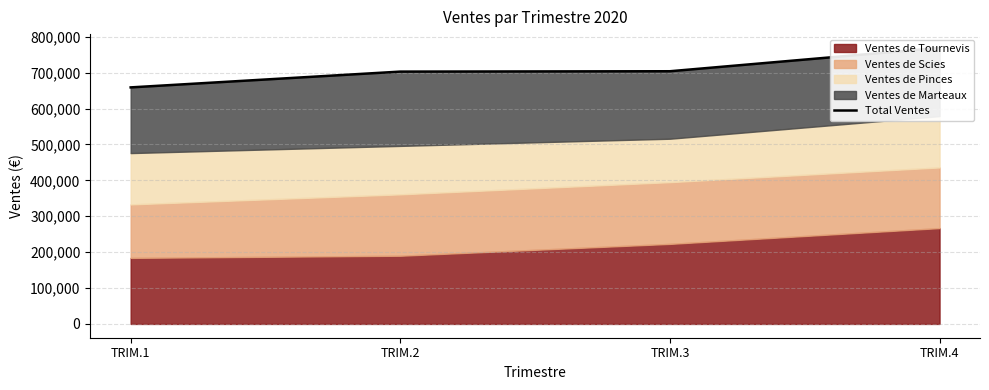

Rank the categories by value from lowest to highest.

TRIM.1, TRIM.2, TRIM.3, TRIM.4